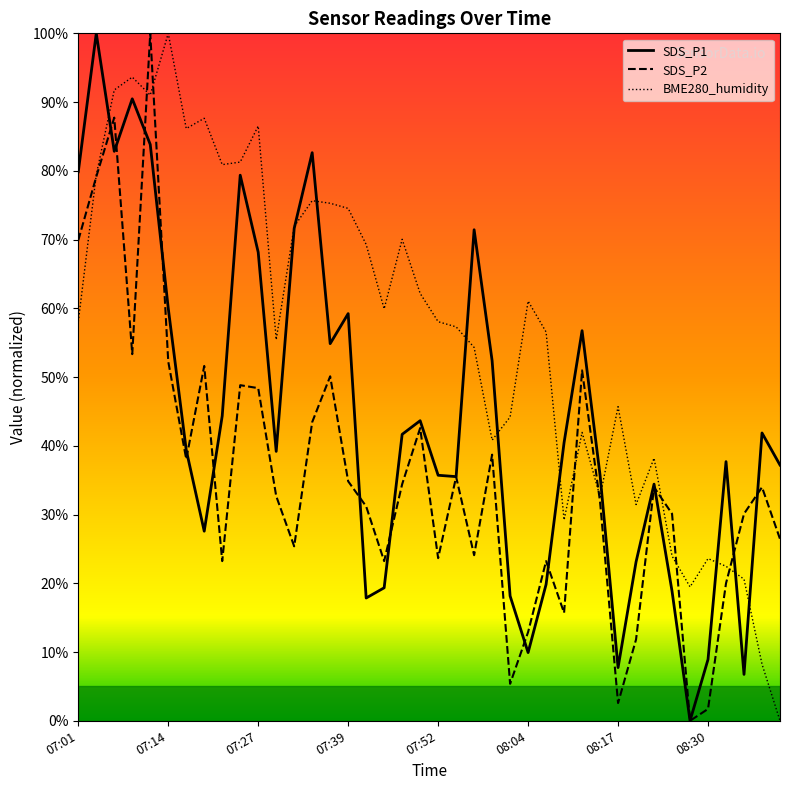

What is the average value of the BME280_humidity series?

56.5